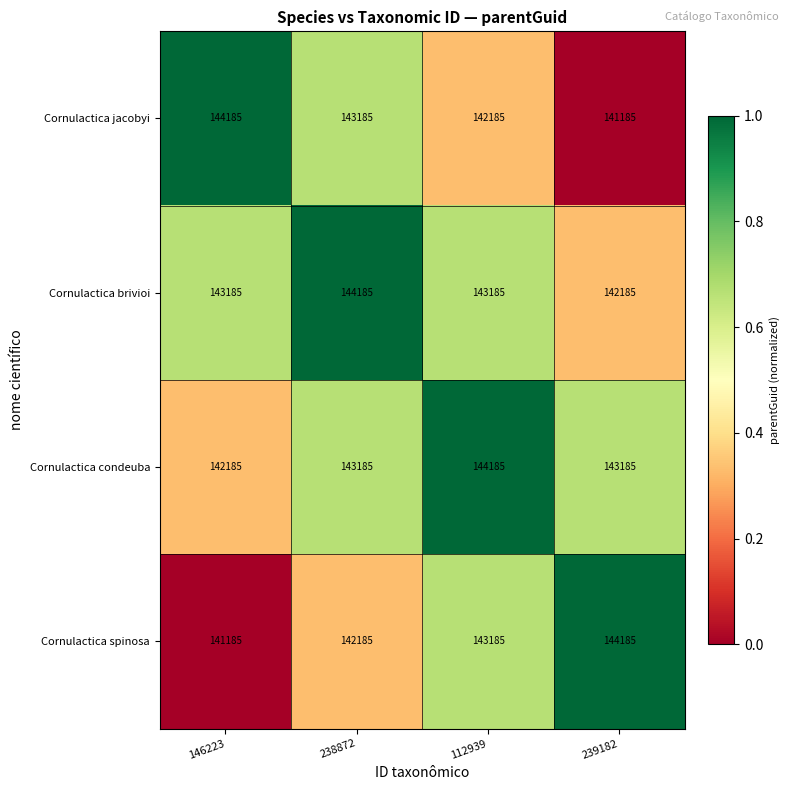

What is the difference between the Cornulactica spinosa values at 239182 and 112939?

1000